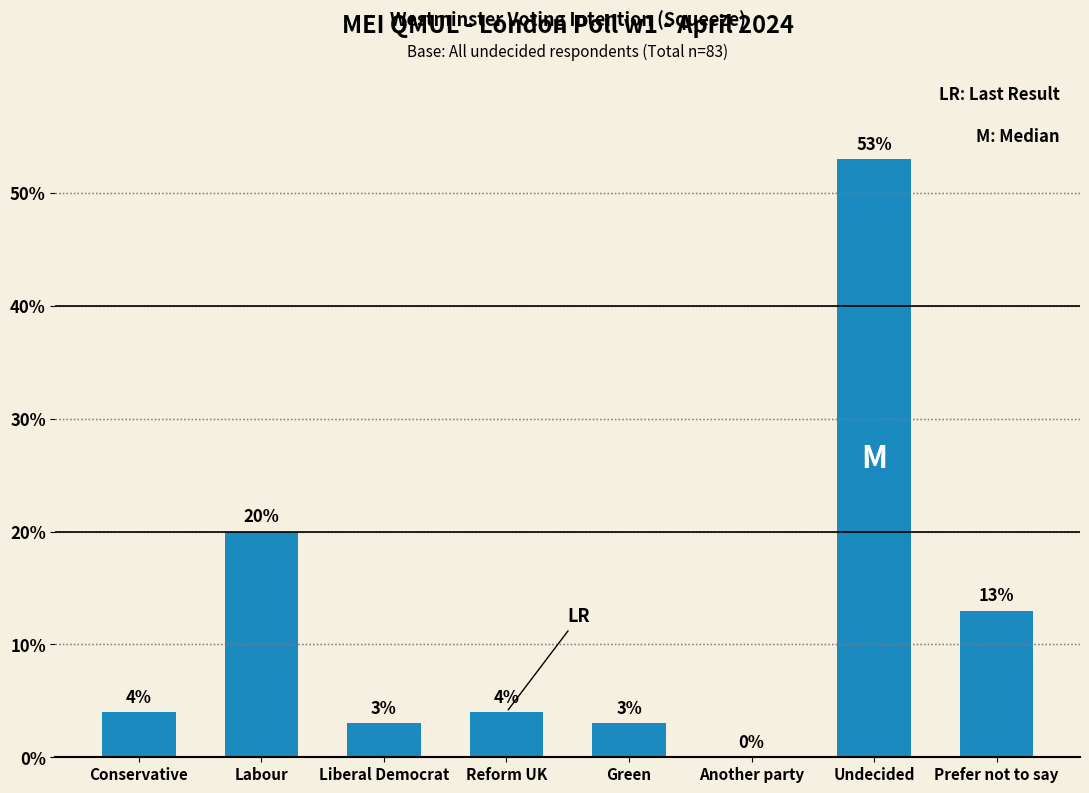

Is it true that the value at Labour is 13?

False